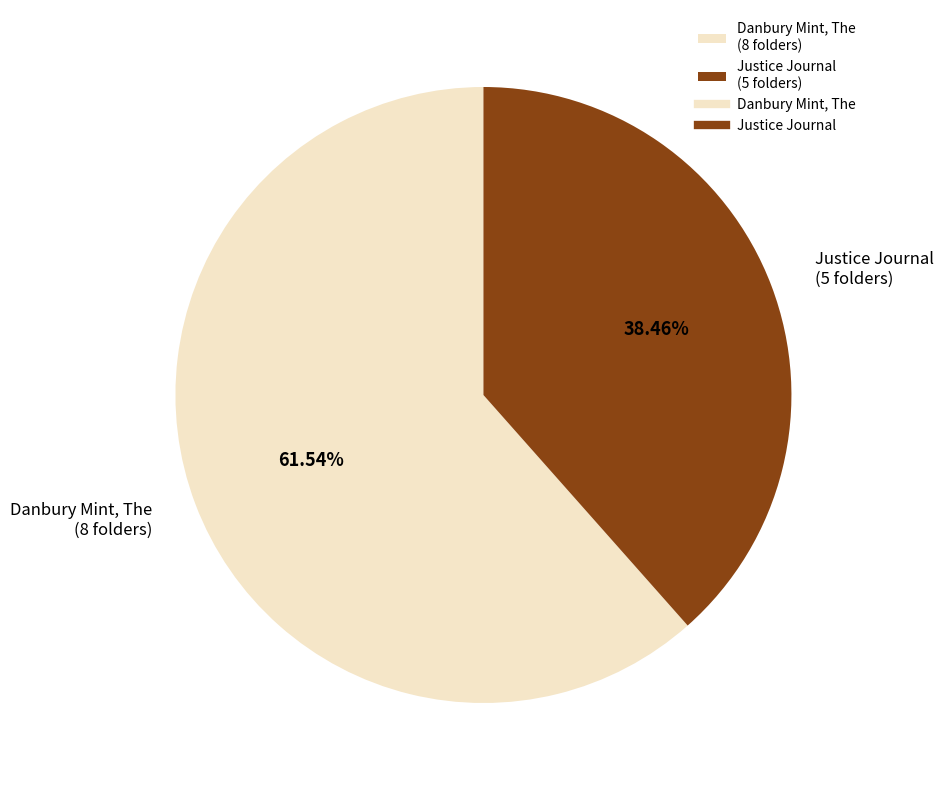

What percentage is the Justice Journal slice, to the nearest percent?

38%